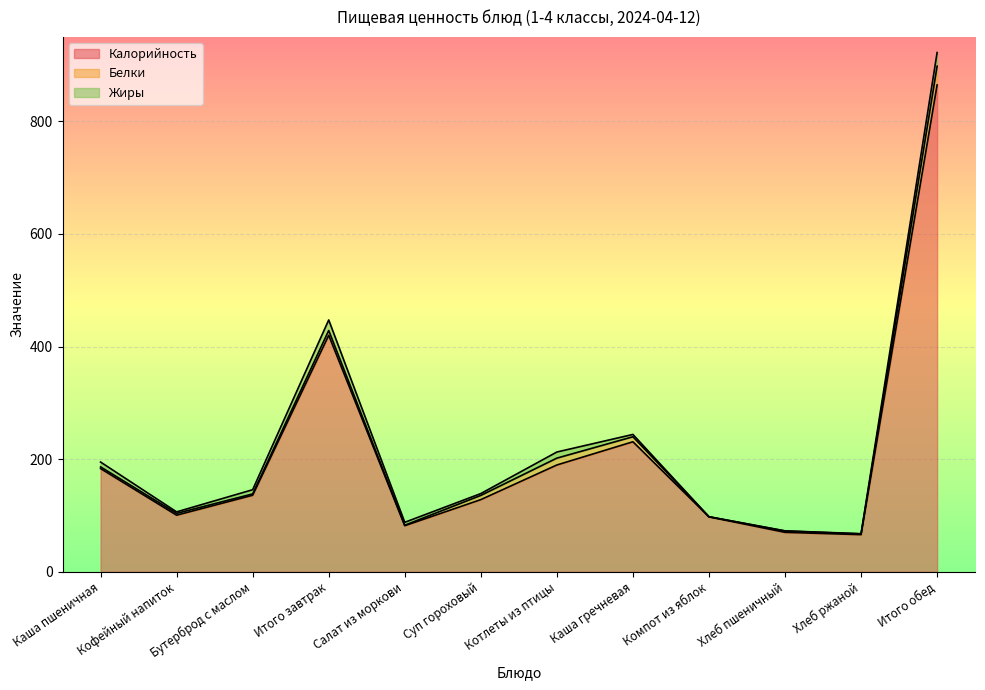

What is the approximate value of Жиры at Хлеб пшеничный?

0.3